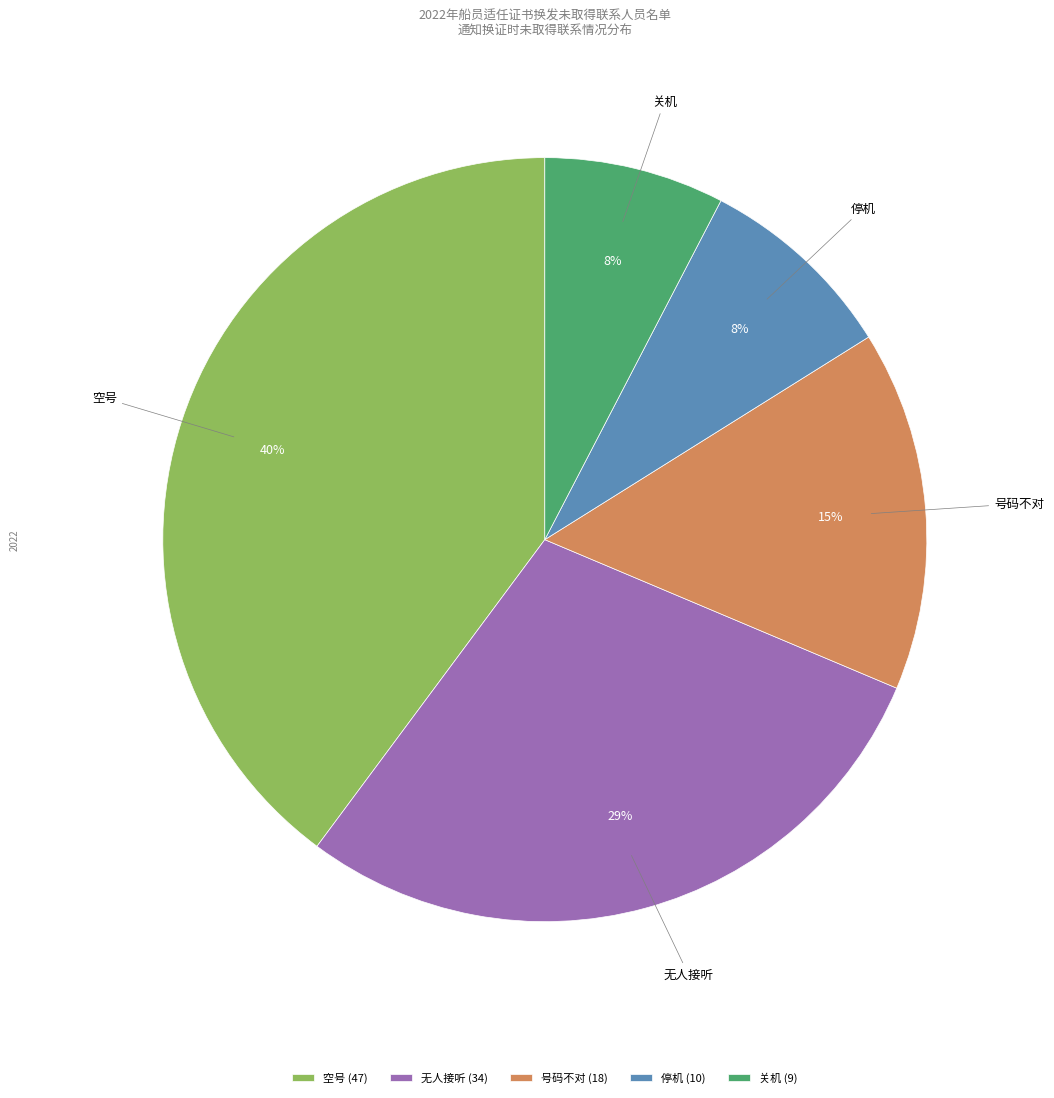

Combined, do 关机 and 停机 account for over 50%?

No